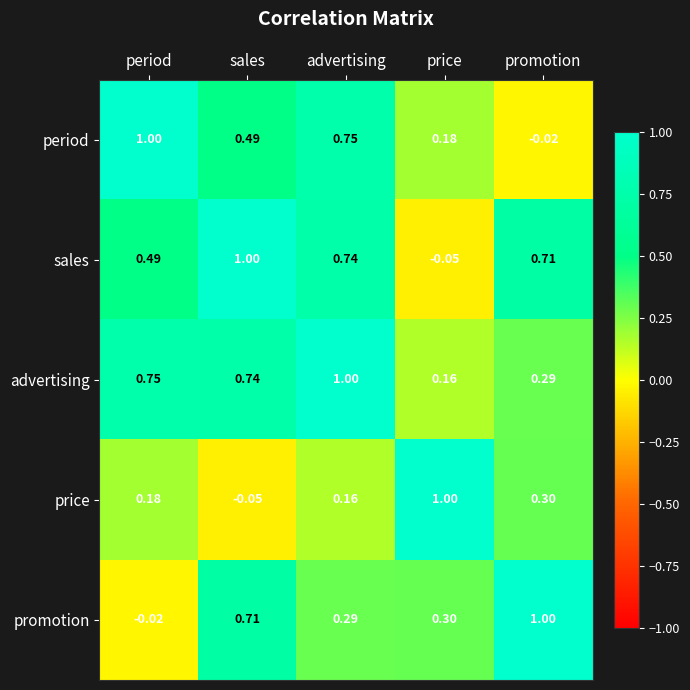

At which category is the sum across all series the highest?

advertising